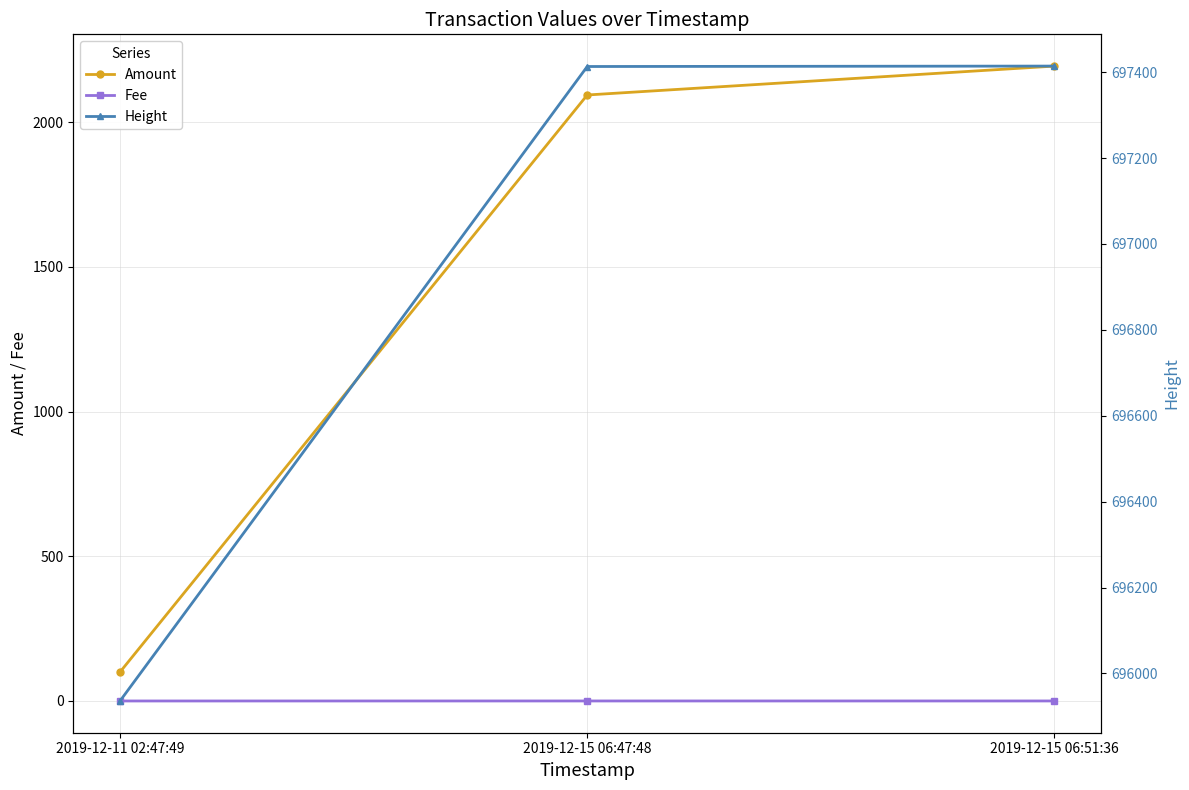

How many distinct data groups are displayed?

3